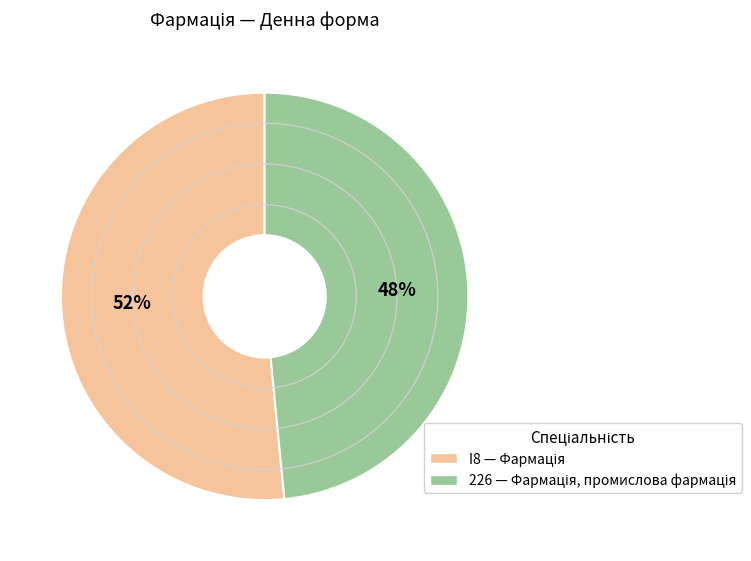

To the nearest percent, what percentage of the pie is I8?

52%